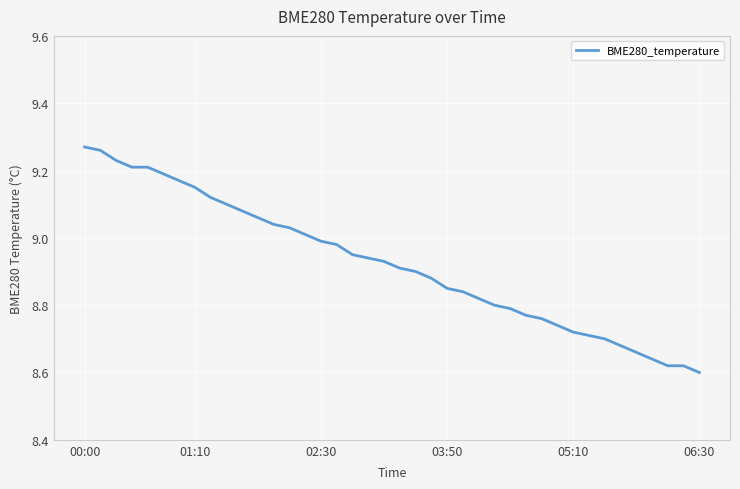

At which category does the chart reach its minimum across all series?

06:30